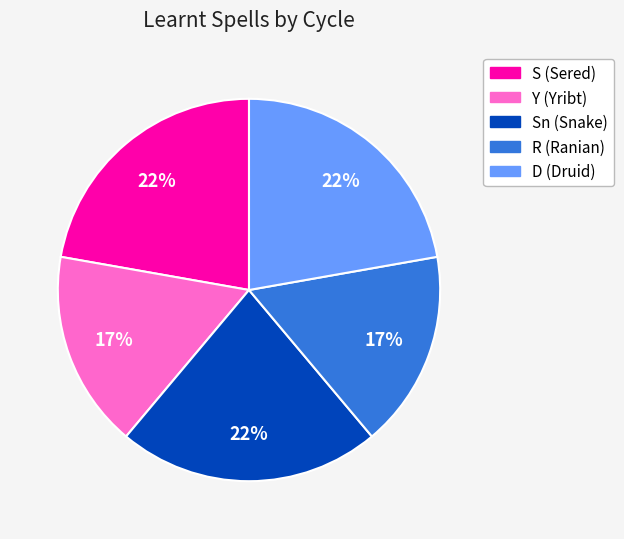

To the nearest percent, what is the combined percentage of R (Ranian) and Sn (Snake)?

39%